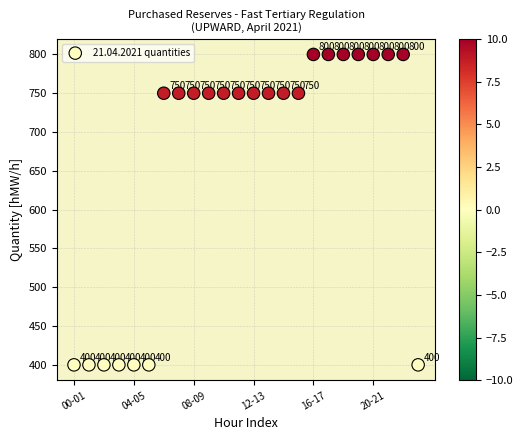

What is the range of Y values (max minus min)?

400